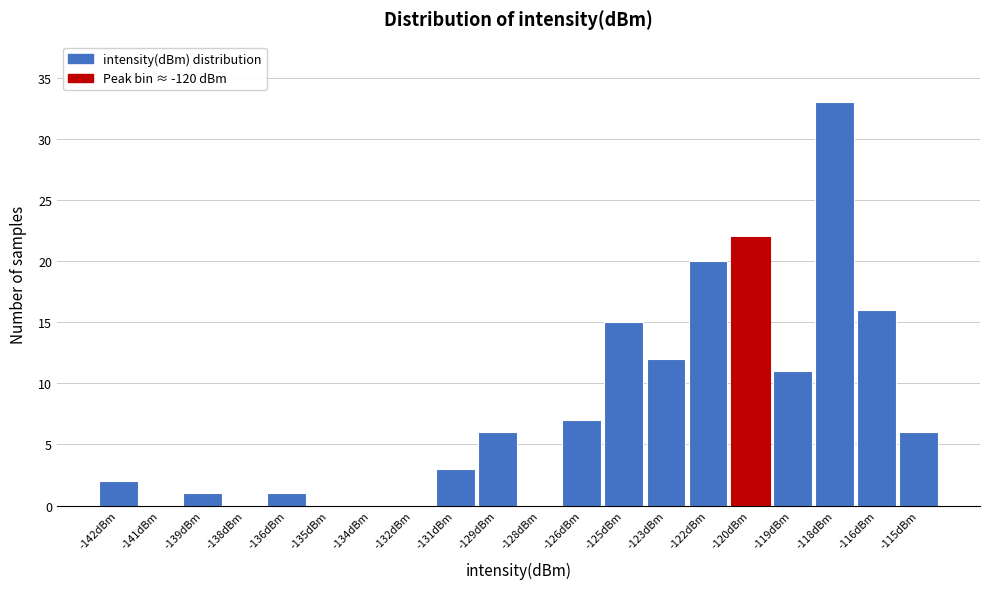

Reading left to right, list all the values displayed in this chart.

-142dBm=2	-141dBm=0	-139dBm=1	-138dBm=0	-136dBm=1	-135dBm=0	-134dBm=0	-132dBm=0	-131dBm=3	-129dBm=6	-128dBm=0	-126dBm=7	-125dBm=15	-123dBm=12	-122dBm=20	-120dBm=22	-119dBm=11	-118dBm=33	-116dBm=16	-115dBm=6